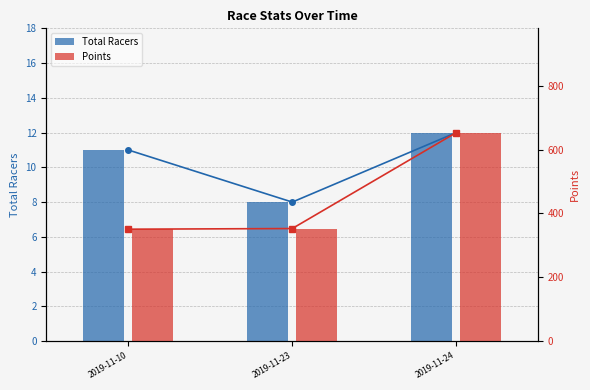

At which category does the chart reach its peak across all series?

2019-11-24